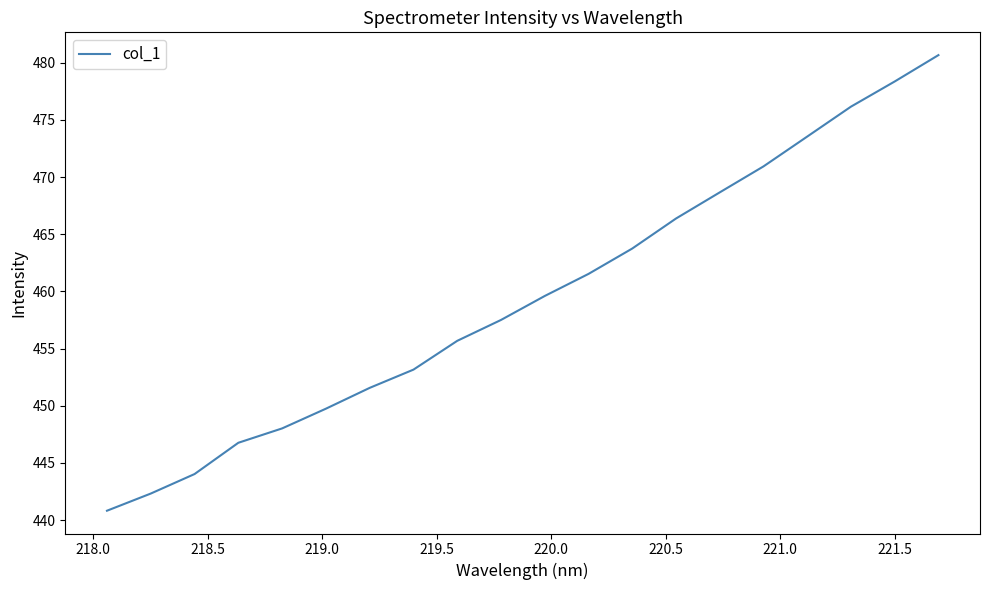

What is the minimum value shown in the chart?

440.8